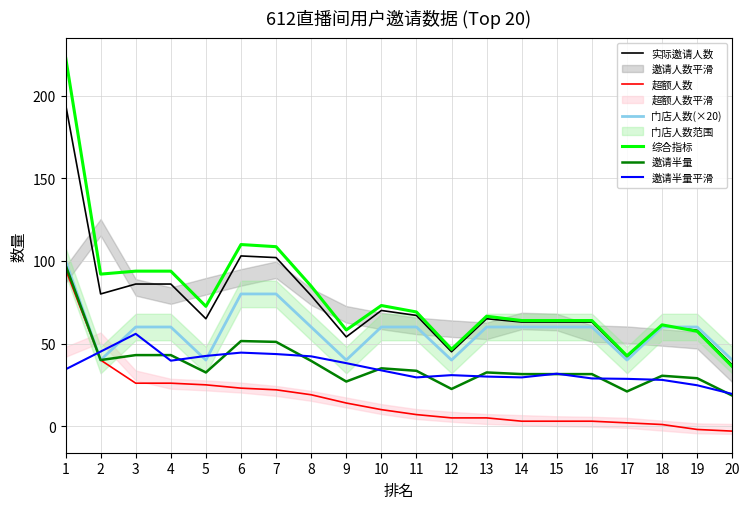

Read the 邀请半量平滑 value at 1.

34.4